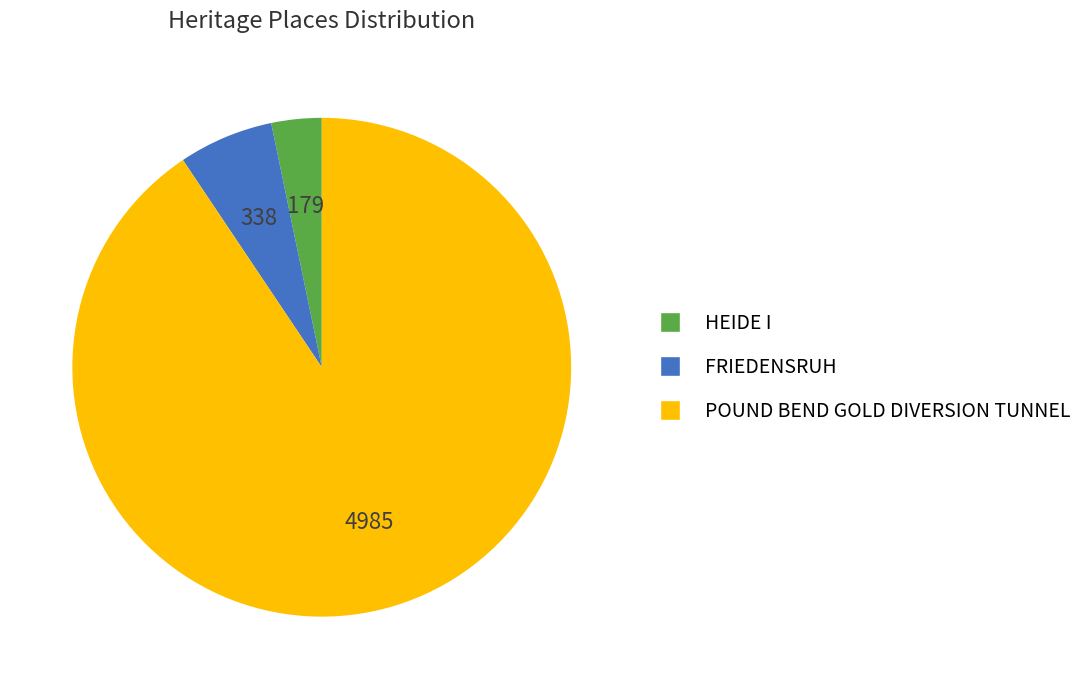

Which has a higher value, POUND BEND GOLD DIVERSION TUNNEL or HEIDE I?

POUND BEND GOLD DIVERSION TUNNEL